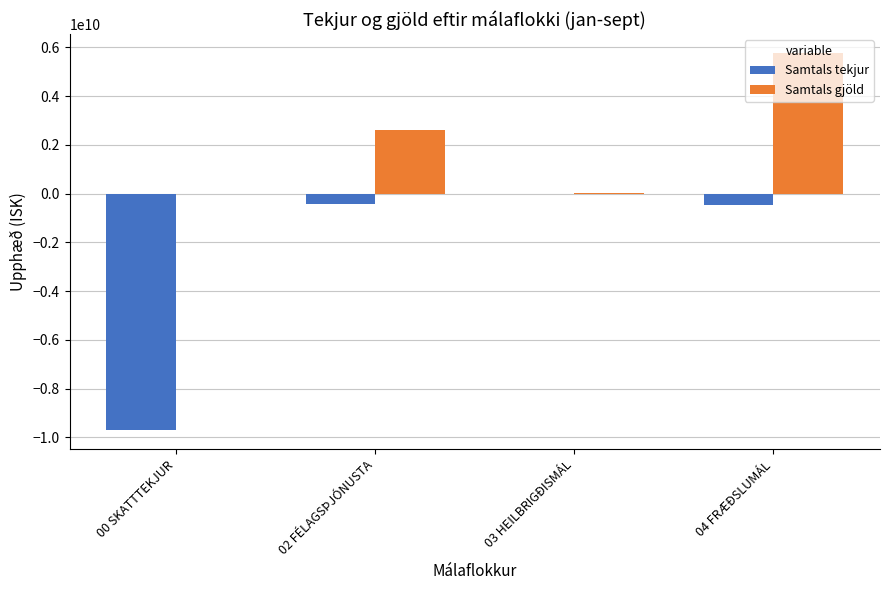

What is the difference between the Samtals gjöld values at 00 SKATTTEKJUR and 04 FRÆÐSLUMÁL?

5774865474